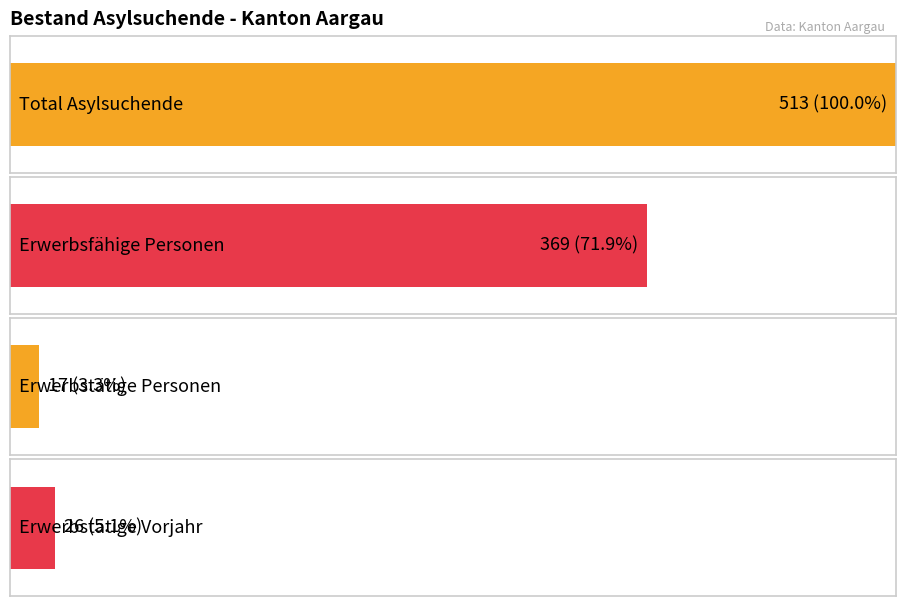

The Total Asylsuchende series shows 44 at Subsahara. True or false?

False